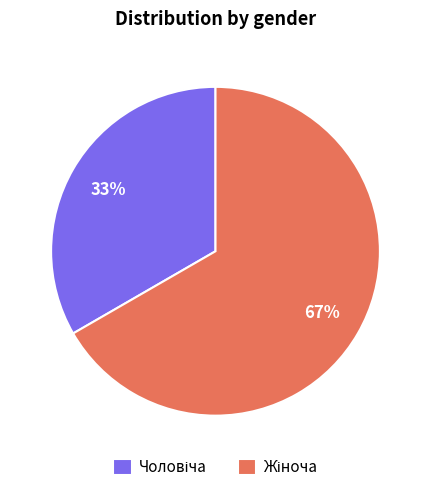

Is there any slice that represents more than half of the pie?

Yes